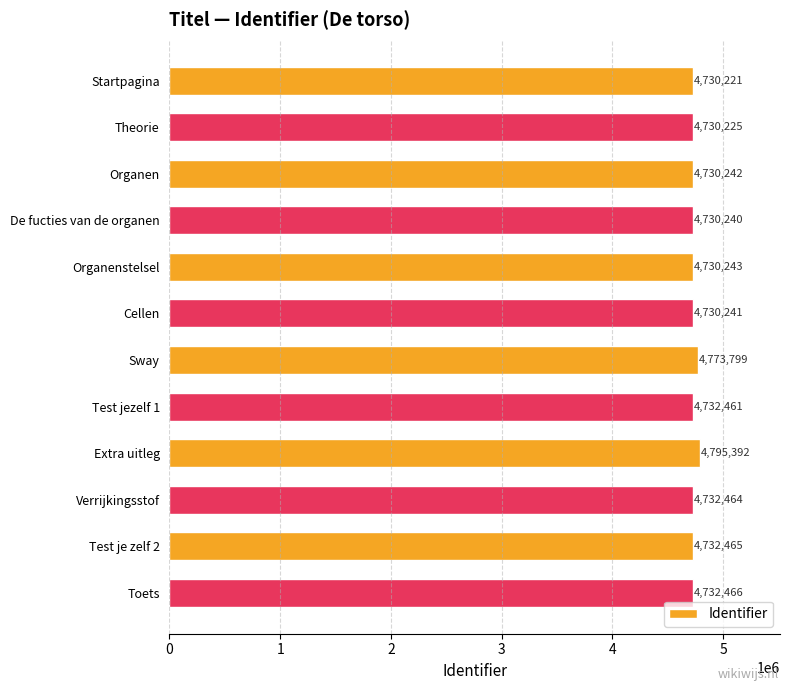

How many series are shown in this chart?

1